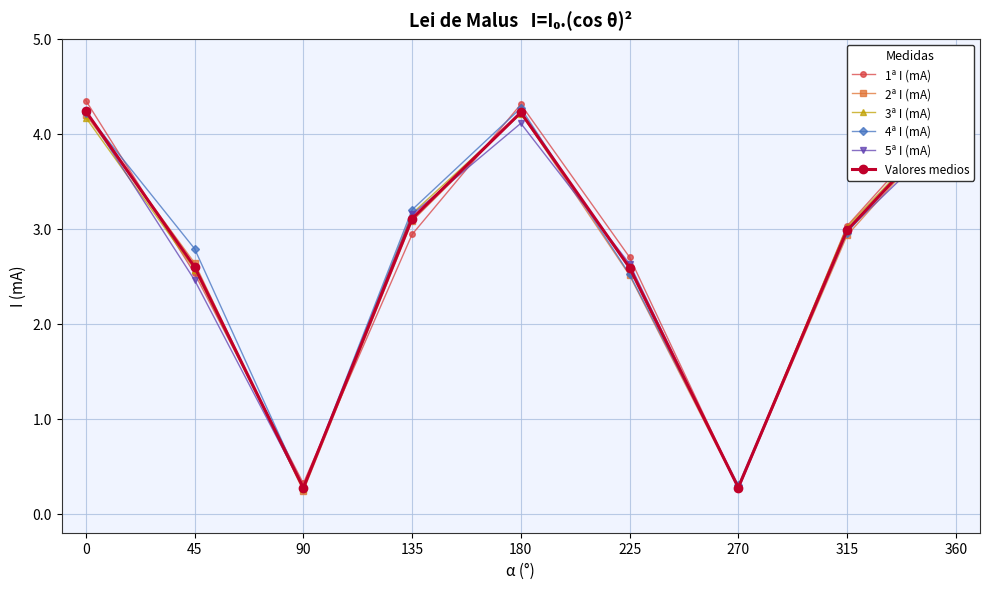

What is the difference between the second highest and second lowest values in the 1ª I (mA) series?

4.0